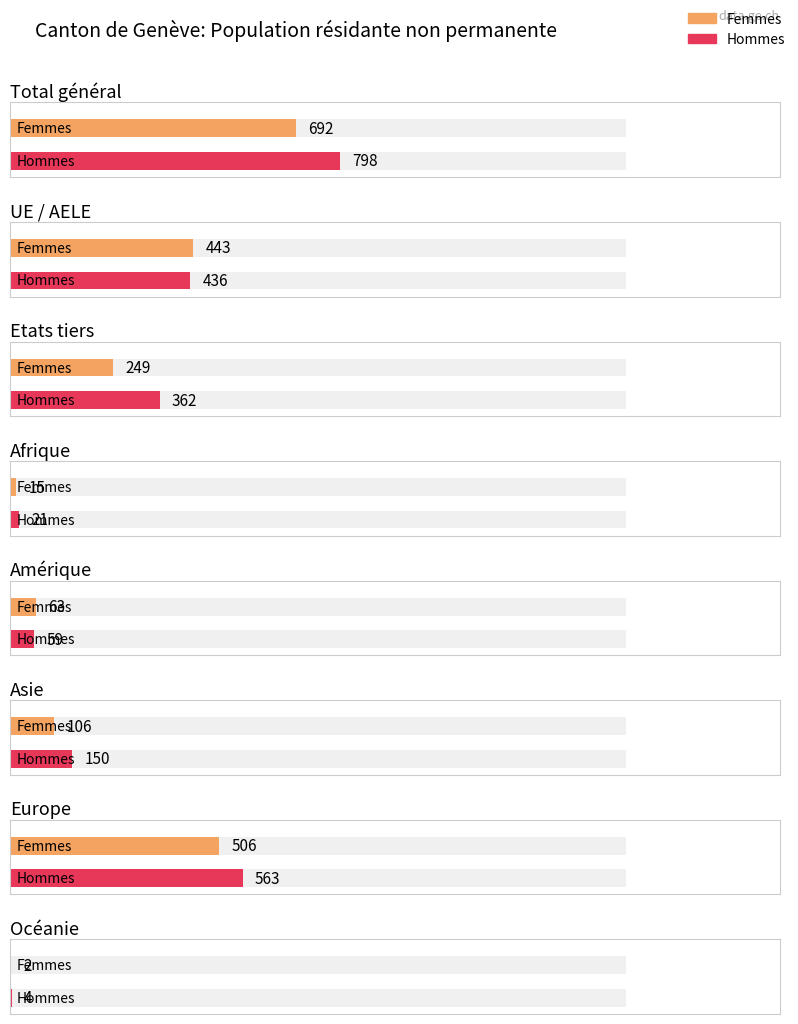

Does the chart contain any negative values?

No